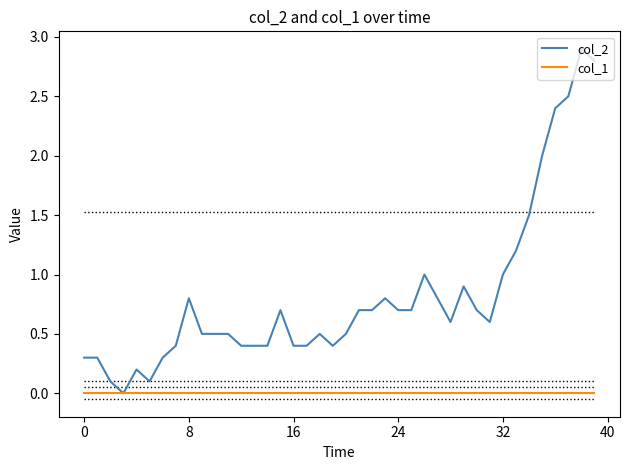

Which series has the largest range (max minus min)?

col_2